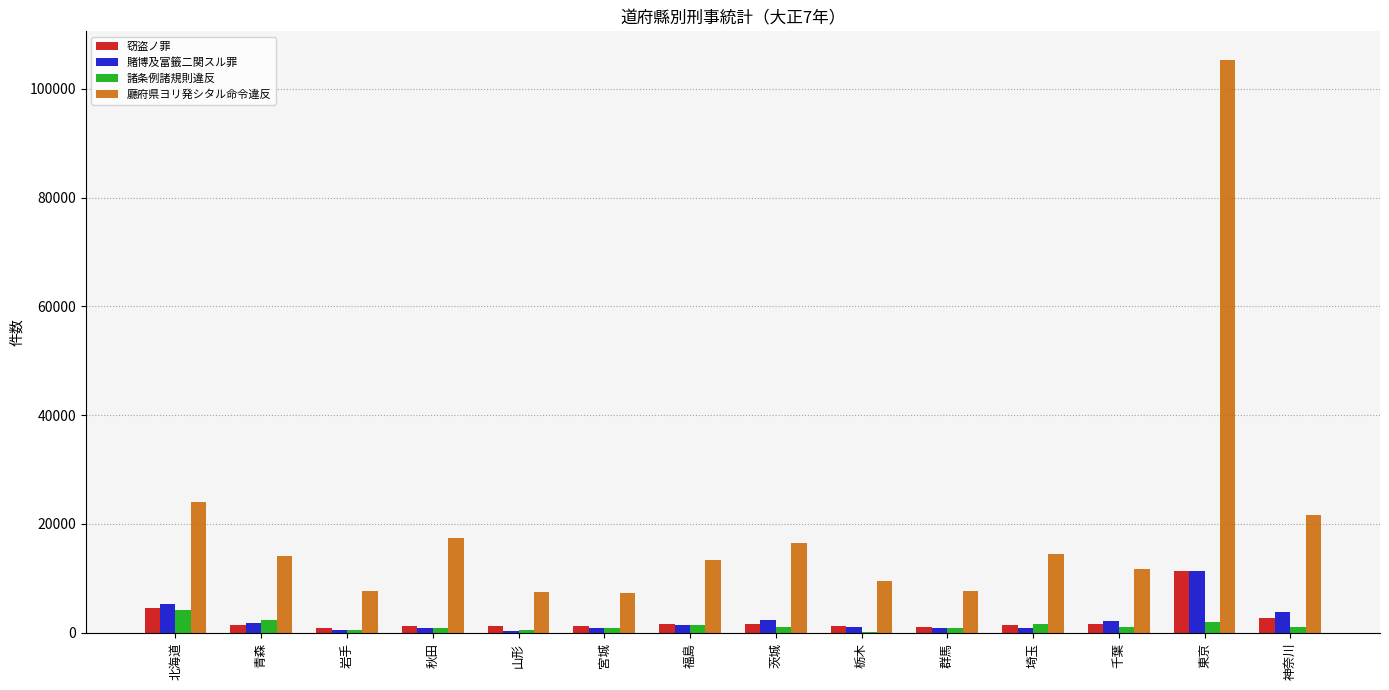

How many distinct data groups are displayed?

4